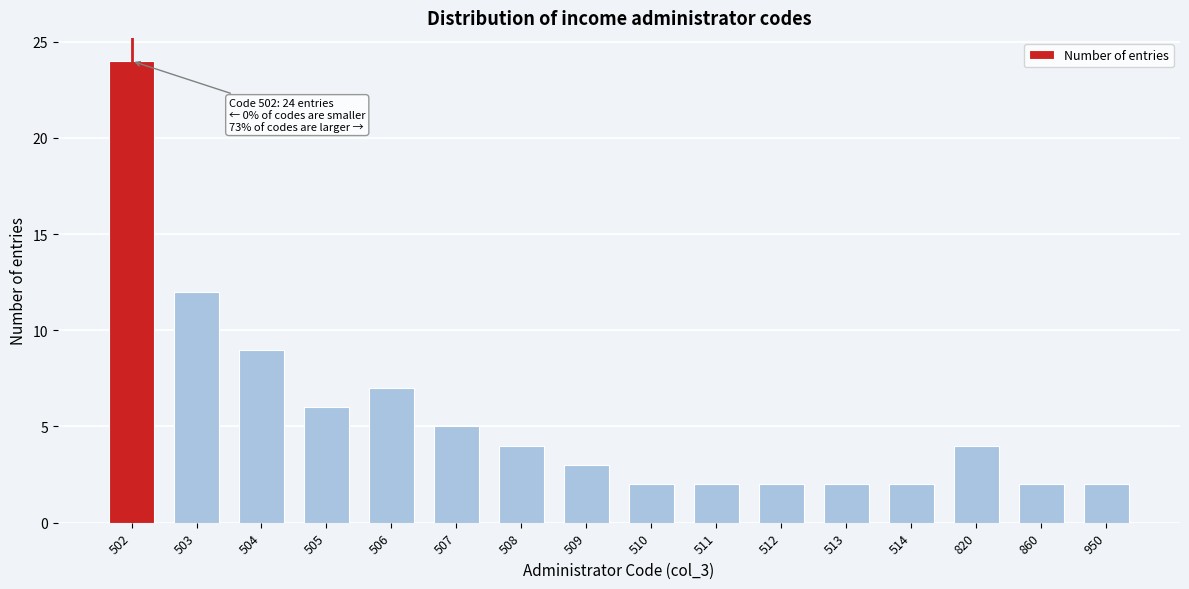

Reading right to left, what are all the values shown in this chart?

950=2	860=2	820=4	514=2	513=2	512=2	511=2	510=2	509=3	508=4	507=5	506=7	505=6	504=9	503=12	502=24